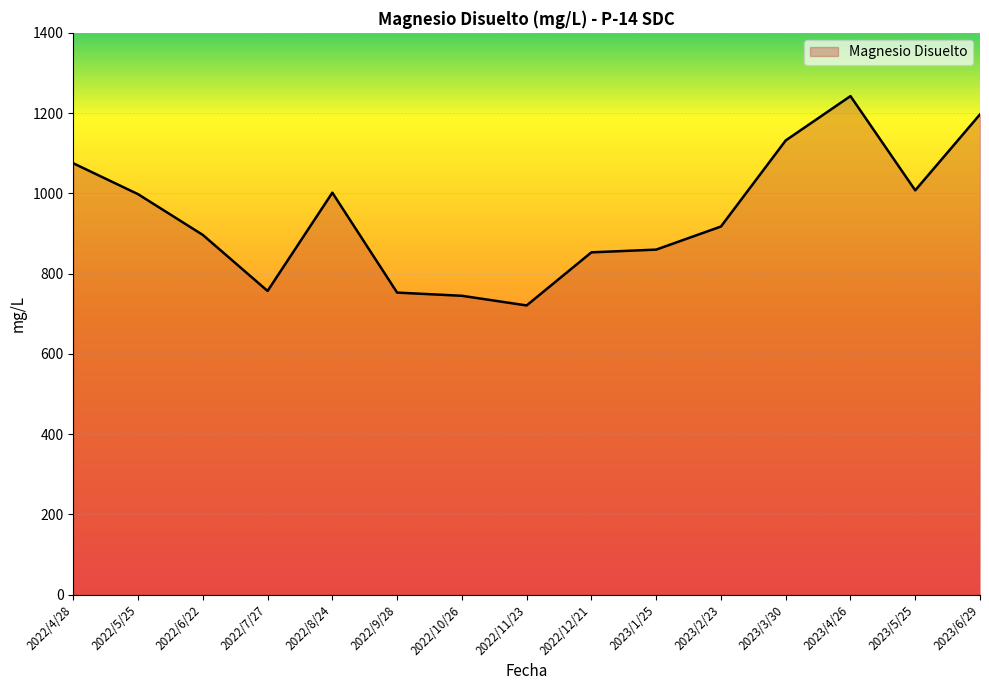

Is it true that the value at 2022/7/27 is 756.7?

True